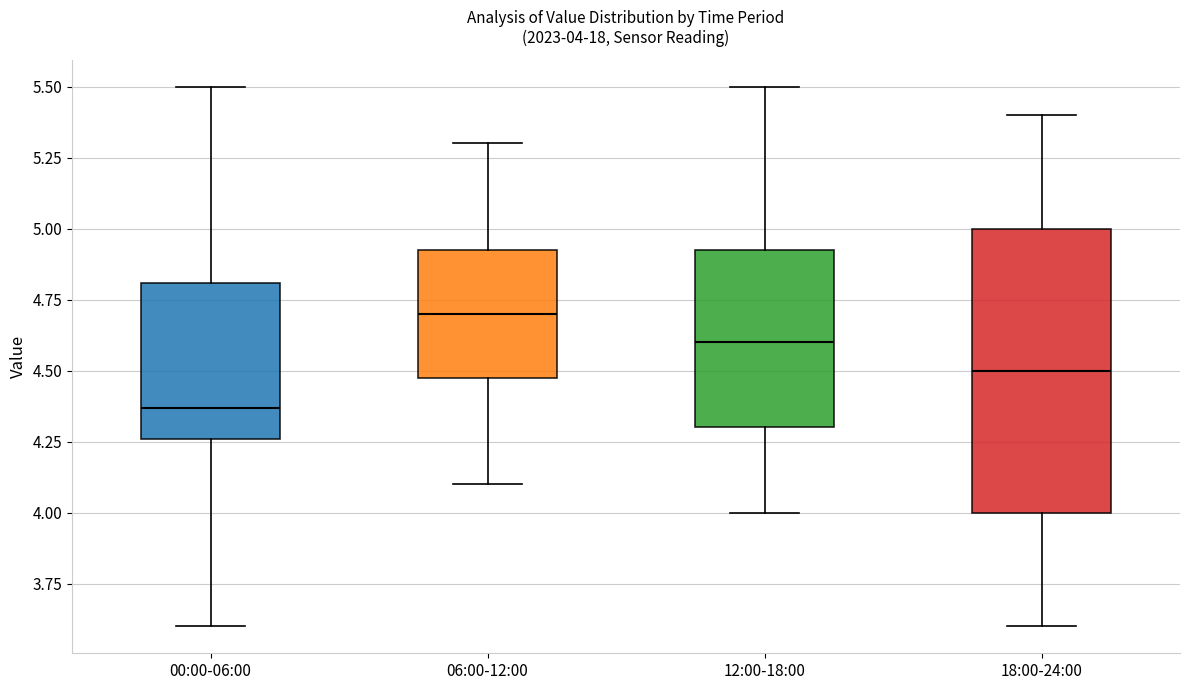

Which box has the lowest median line?

00:00-06:00